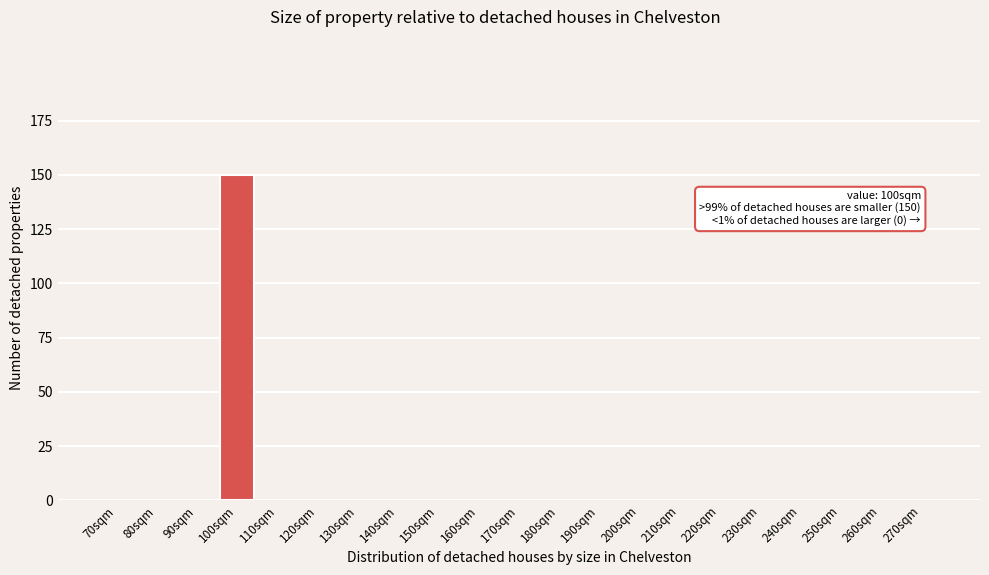

Reading left to right, what are all the values shown in this chart?

70sqm=0	80sqm=0	90sqm=0	100sqm=150	110sqm=0	120sqm=0	130sqm=0	140sqm=0	150sqm=0	160sqm=0	170sqm=0	180sqm=0	190sqm=0	200sqm=0	210sqm=0	220sqm=0	230sqm=0	240sqm=0	250sqm=0	260sqm=0	270sqm=0